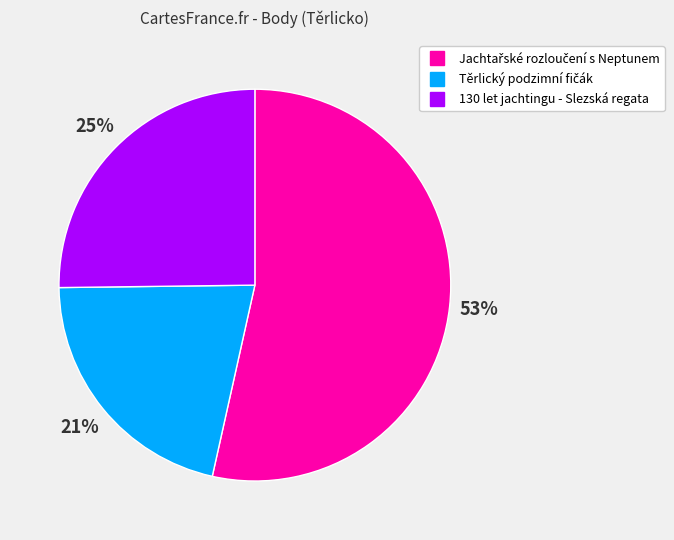

True or false: 130 let jachtingu - Slezská regata accounts for 31% of the total.

False